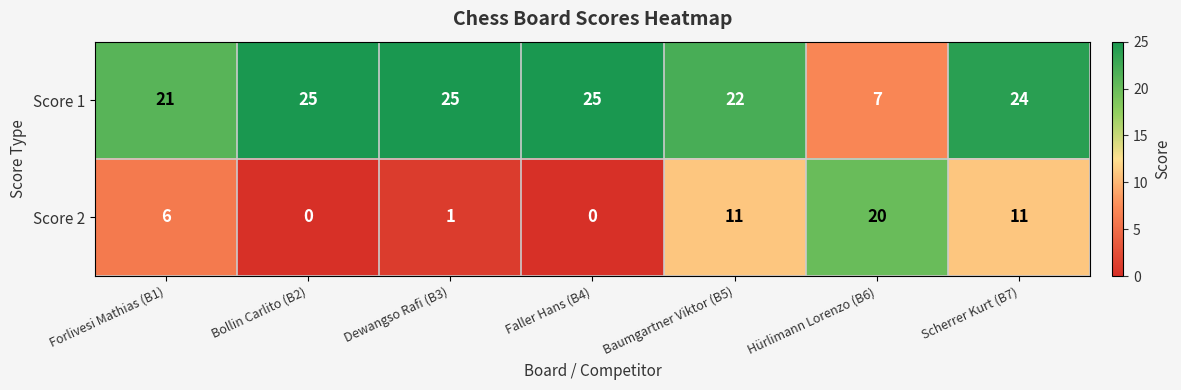

Read the Score 1 value at Bollin Carlito (B2).

25